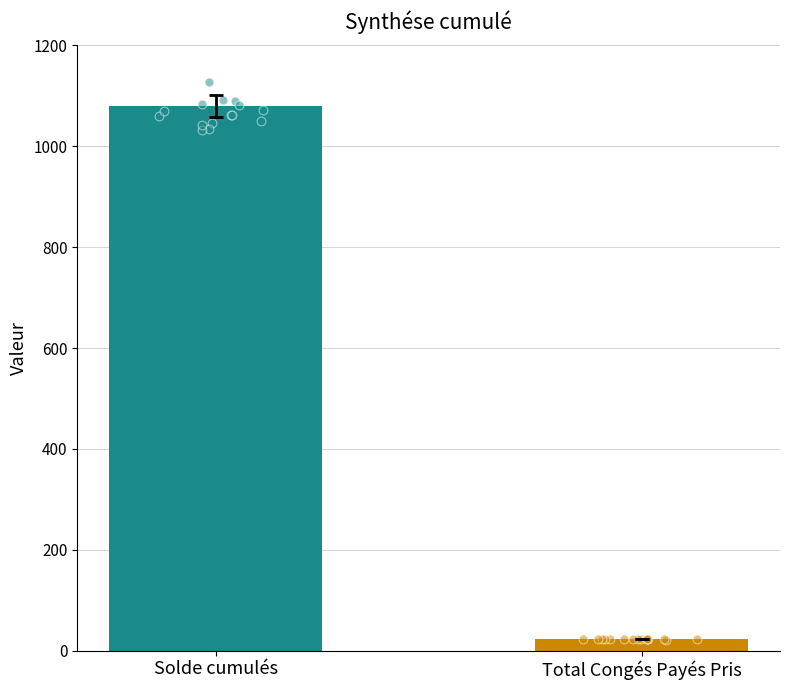

What is the change in value from Solde cumulés to Total Congés Payés Pris?

-1056.4